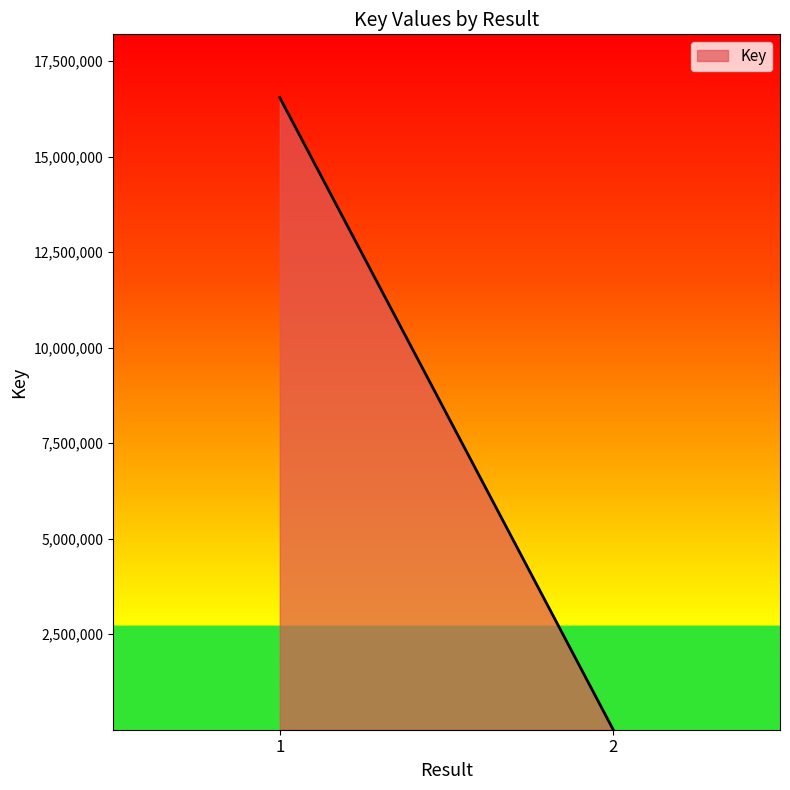

What is the value of the 1st point from the left?

16550536